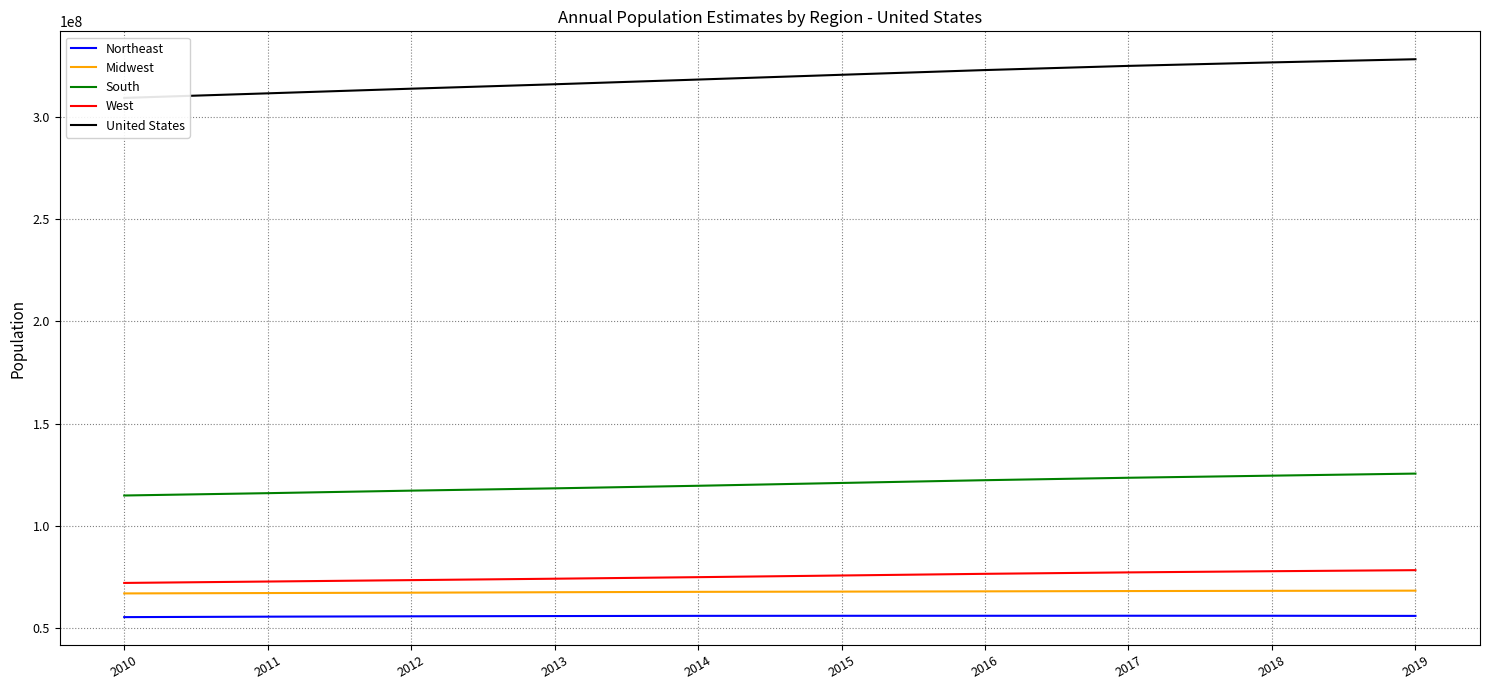

True or false: South and Northeast intersect in this chart.

False